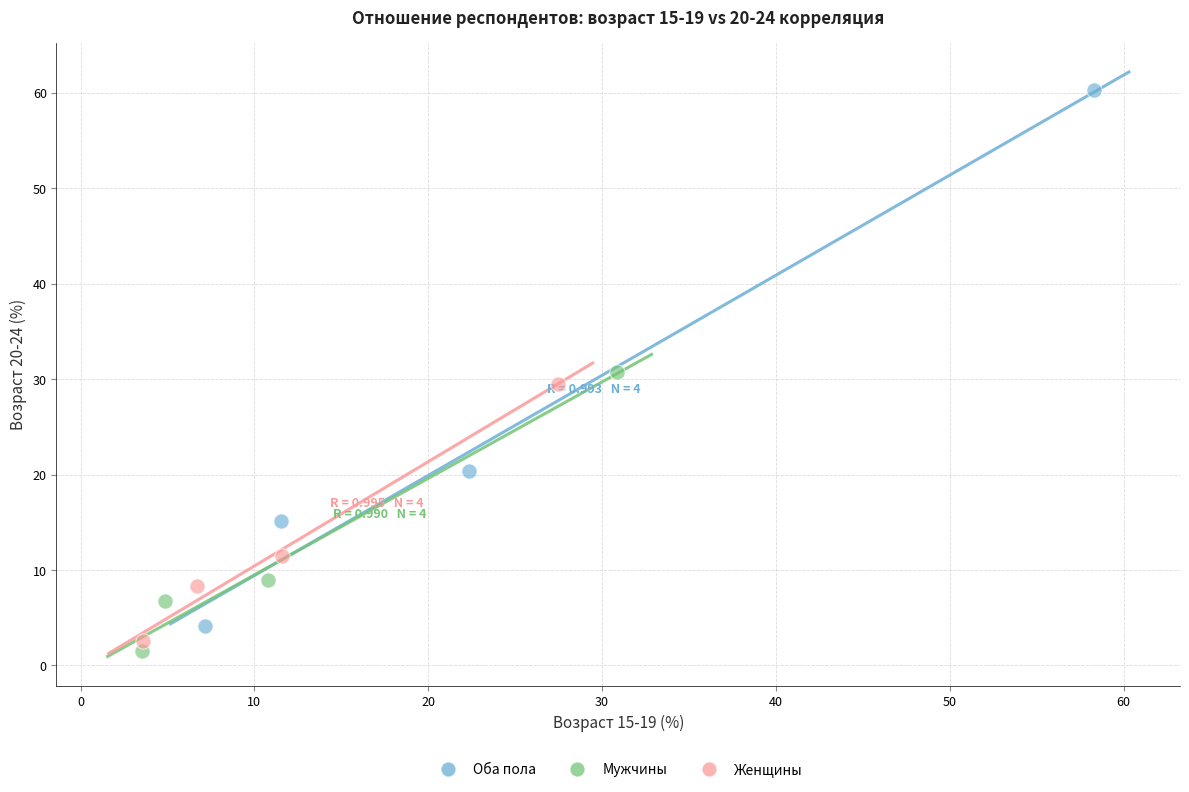

What are all the series names shown in the legend?

Оба пола, Мужчины, Женщины